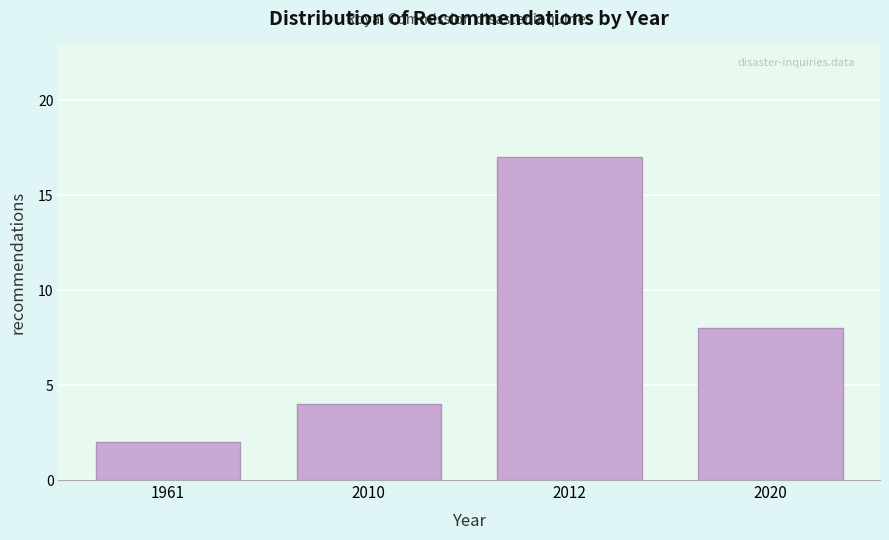

Reading left to right, what are all the values shown in this chart?

1961=2	2010=4	2012=17	2020=8